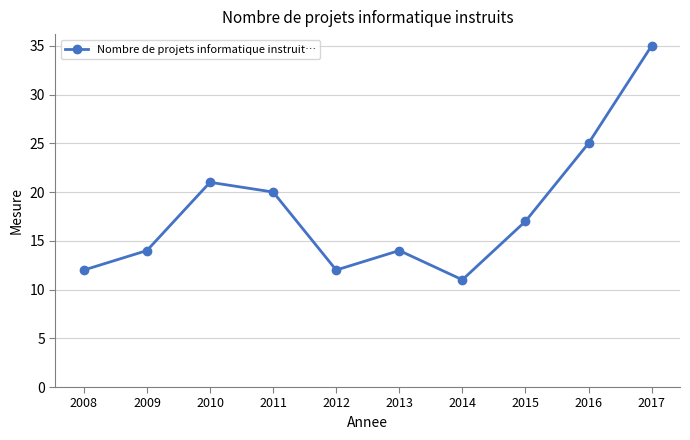

Which category has the highest value across all series?

2017